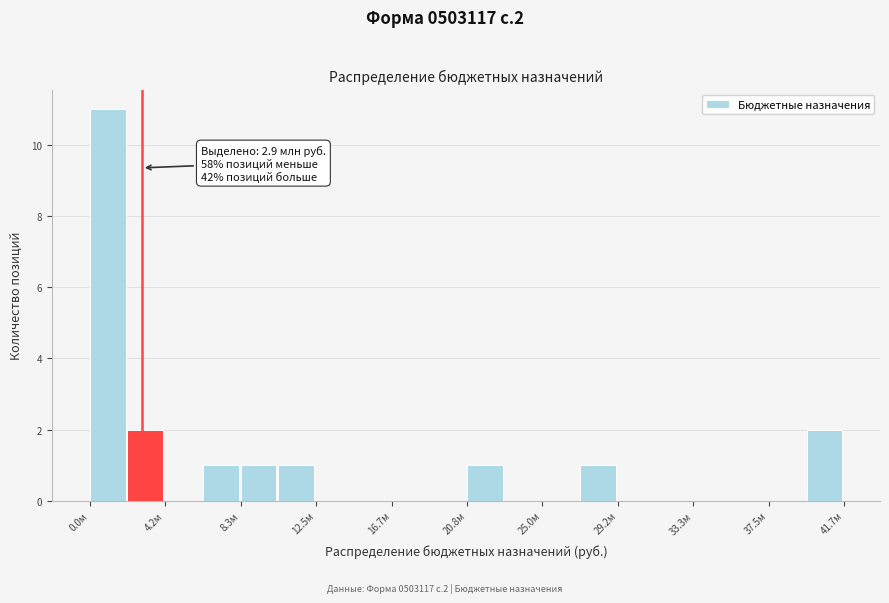

Over which range of the x-axis is the bar tallest?

0.0 to 2.0